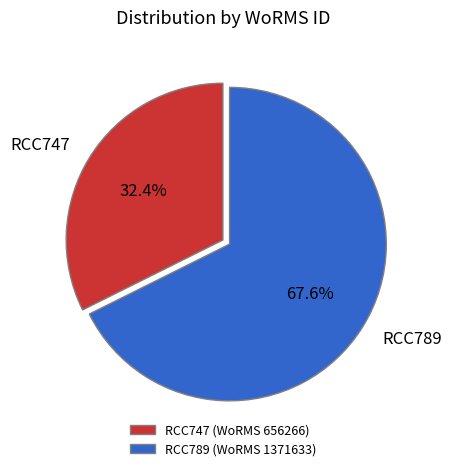

Combined, do RCC747 and RCC789 account for over 50%?

Yes